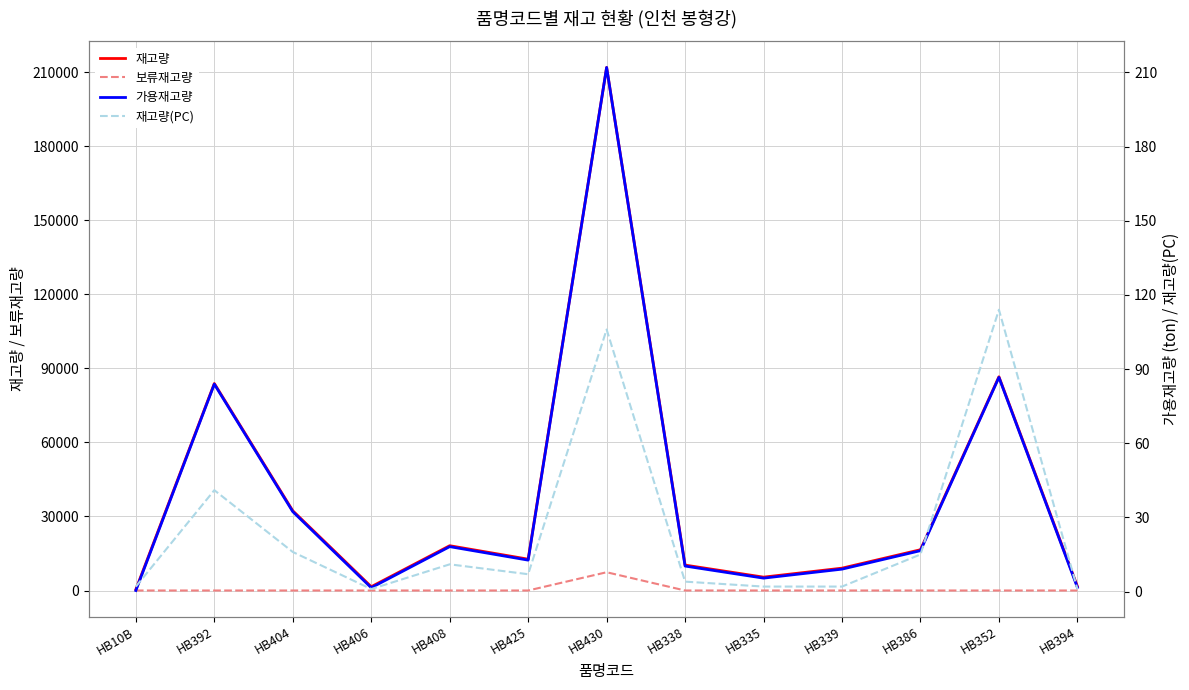

Reading left to right, what are all the values shown in this chart?

재고량: HB10B=413.0	HB392=83904.0	HB404=32317.0	HB406=1536.0	HB408=18157.0	HB425=12699.0	HB430=212010.0	HB338=10300.0	HB335=5418.0	HB339=9056.0	HB386=16531.0	HB352=86640.0	HB394=1664.0
보류재고량: HB10B=0.0	HB392=0.0	HB404=0.0	HB406=0.0	HB408=0.0	HB425=0.0	HB430=7400.0	HB338=0.0	HB335=0.0	HB339=0.0	HB386=0.0	HB352=0.0	HB394=0.0
가용재고량: HB10B=0.4	HB392=83.9	HB404=32.3	HB406=1.5	HB408=18.2	HB425=12.7	HB430=212.0	HB338=10.3	HB335=5.4	HB339=9.1	HB386=16.5	HB352=86.6	HB394=1.7
재고량(PC): HB10B=2.0	HB392=41.0	HB404=16.0	HB406=1.0	HB408=11.0	HB425=7.0	HB430=106.0	HB338=4.0	HB335=2.0	HB339=2.0	HB386=15.0	HB352=114.0	HB394=1.0